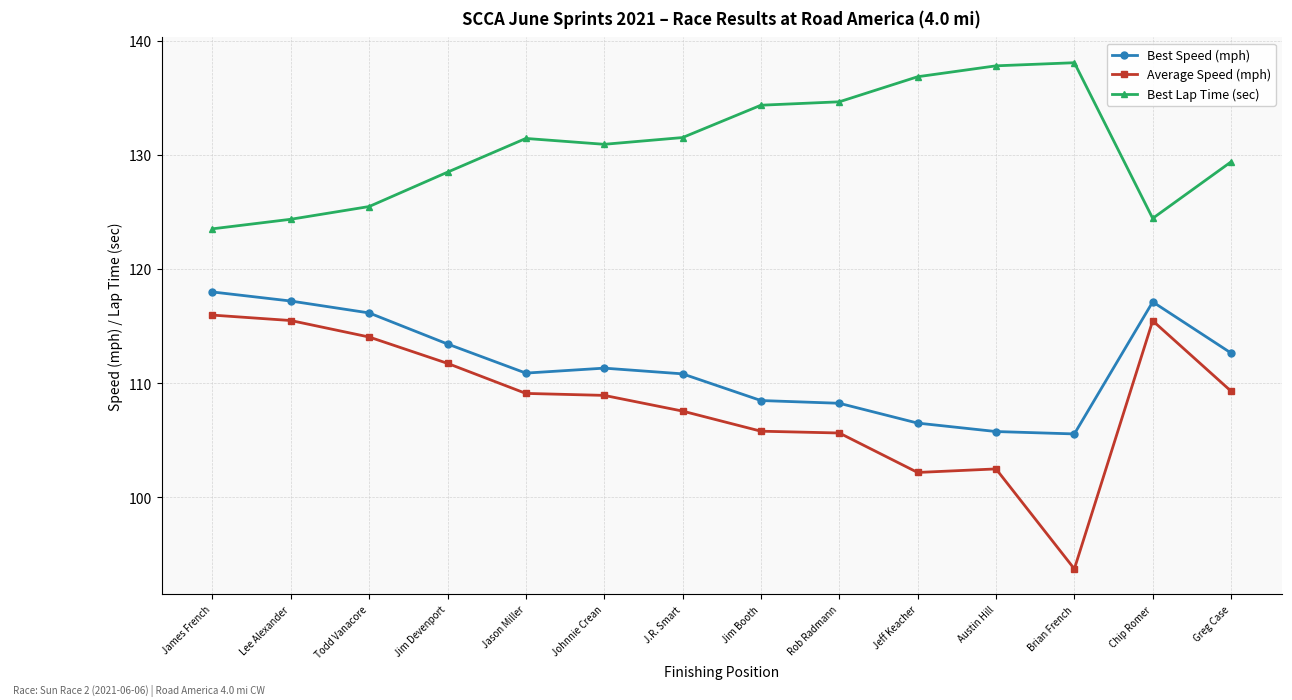

What is the maximum value shown in the chart?

138.1